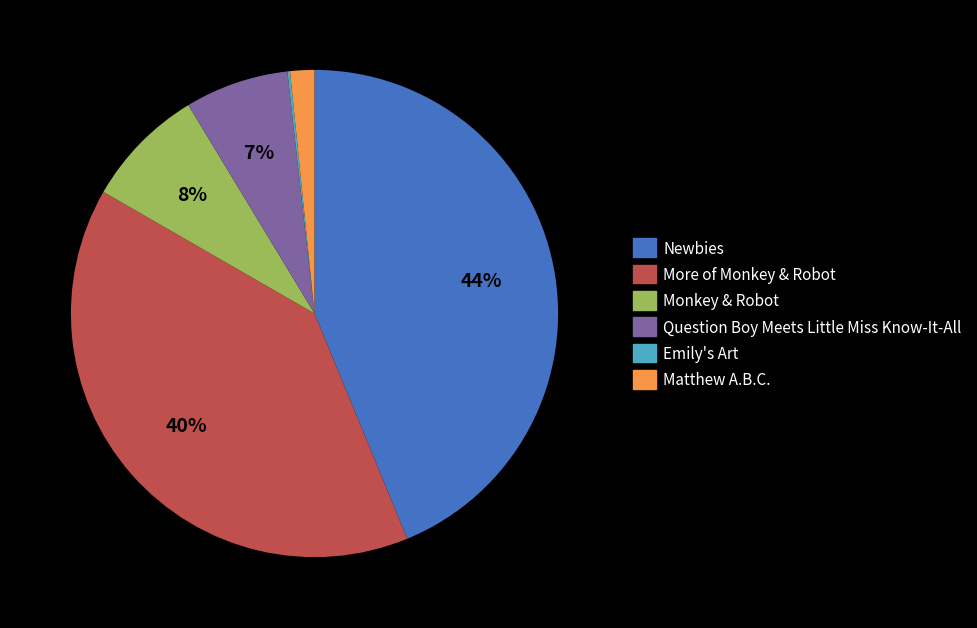

To the nearest percent, what portion does Matthew A.B.C. represent?

2%